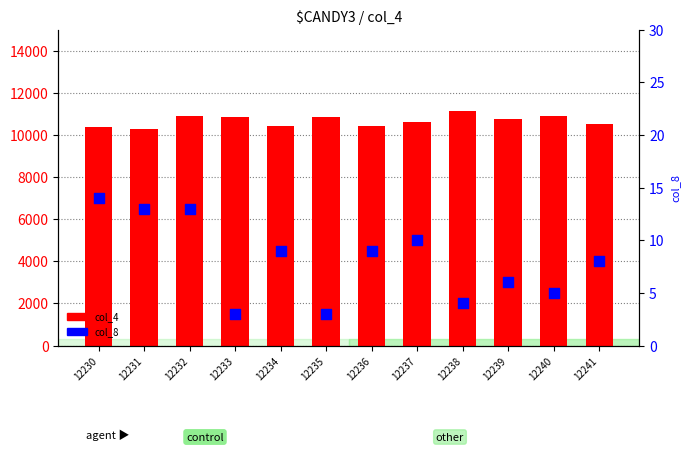

At which category is the sum across all series the highest?

12238